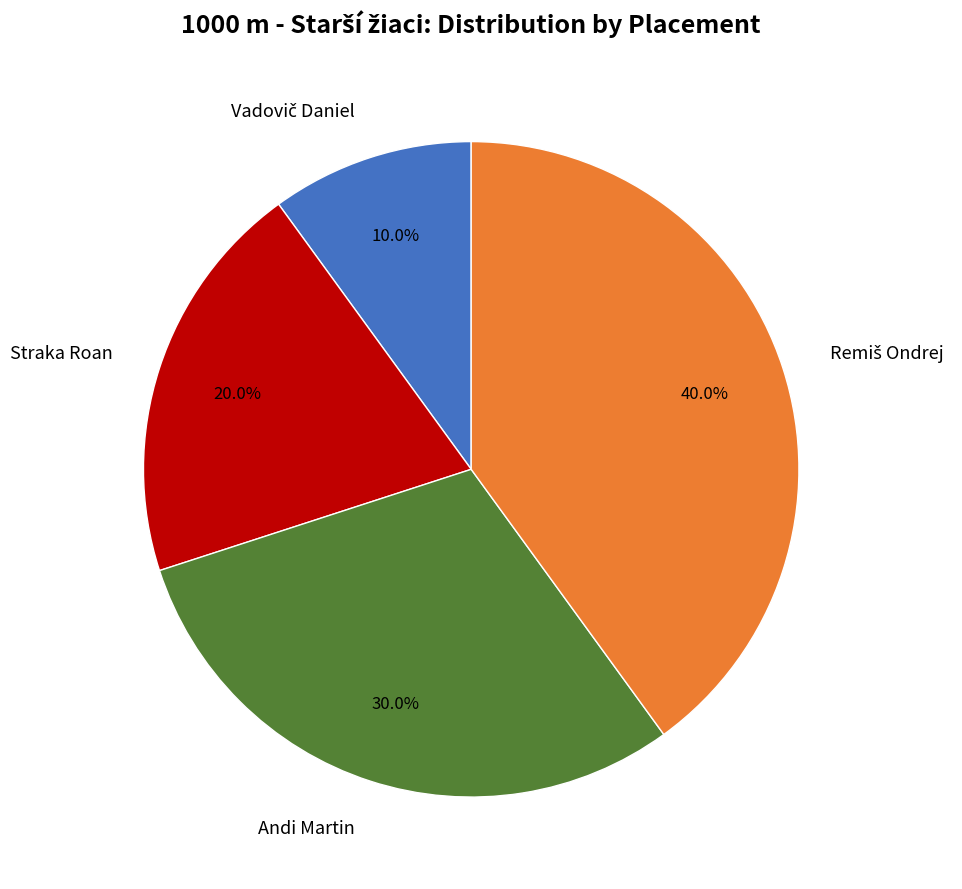

What is the ratio of the value at Straka Roan to the value at Andi Martin?

0.7